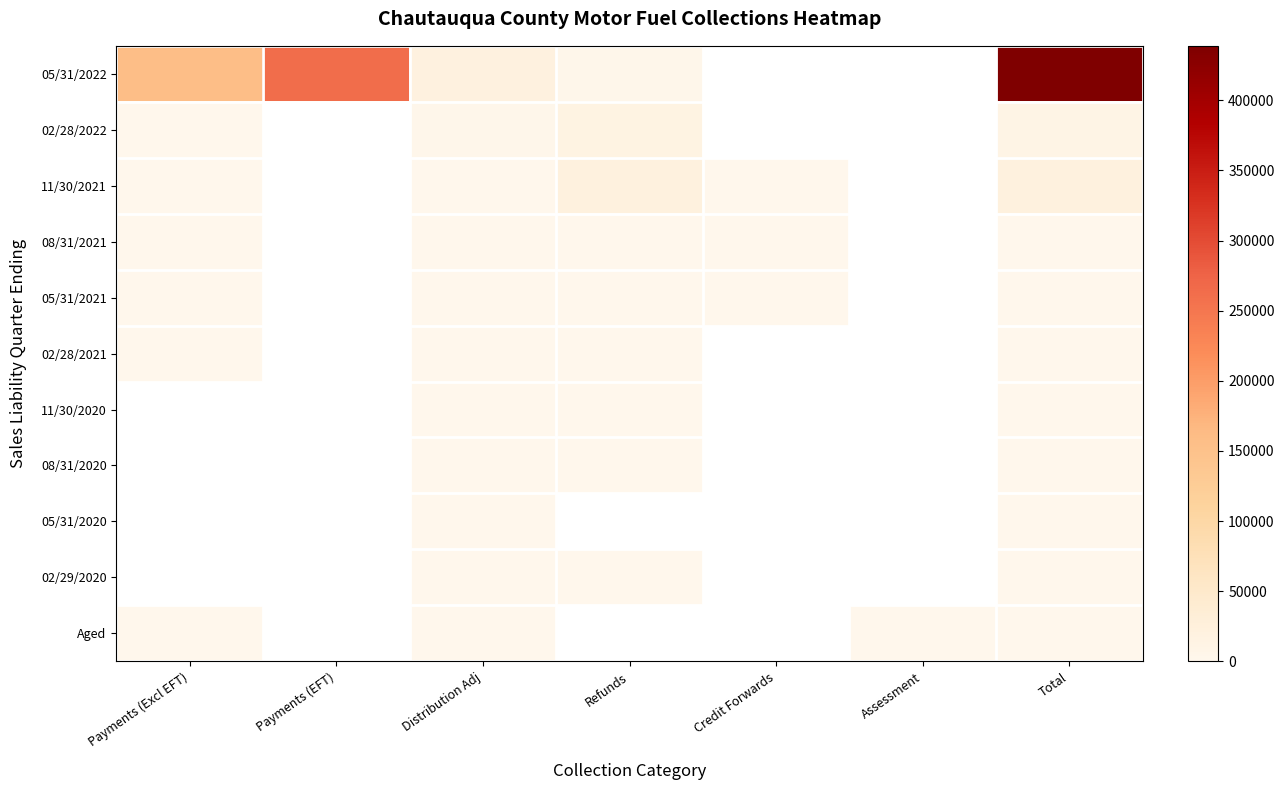

Reading left to right, list all the values displayed in this chart.

05/31/2022: Payments (Excl EFT)=157153.3	Payments (EFT)=263701.0	Distribution Adj=19849.9	Refunds=1808.9	Credit Forwards=0.0	Assessment=0.0	Total=438895.4
02/28/2022: Payments (Excl EFT)=1312.7	Payments (EFT)=0.0	Distribution Adj=2500.5	Refunds=14429.0	Credit Forwards=0.0	Assessment=0.0	Total=10615.8
11/30/2021: Payments (Excl EFT)=169.2	Payments (EFT)=0.0	Distribution Adj=228.6	Refunds=21308.8	Credit Forwards=3.1	Assessment=0.0	Total=21365.1
08/31/2021: Payments (Excl EFT)=0.8	Payments (EFT)=0.0	Distribution Adj=325.1	Refunds=139.5	Credit Forwards=6.8	Assessment=0.0	Total=470.7
05/31/2021: Payments (Excl EFT)=0.8	Payments (EFT)=0.0	Distribution Adj=145.5	Refunds=121.7	Credit Forwards=3.8	Assessment=0.0	Total=262.7
02/28/2021: Payments (Excl EFT)=0.5	Payments (EFT)=0.0	Distribution Adj=165.0	Refunds=172.1	Credit Forwards=0.0	Assessment=0.0	Total=336.6
11/30/2020: Payments (Excl EFT)=0.0	Payments (EFT)=0.0	Distribution Adj=149.0	Refunds=1.0	Credit Forwards=0.0	Assessment=0.0	Total=148.0
08/31/2020: Payments (Excl EFT)=0.0	Payments (EFT)=0.0	Distribution Adj=161.0	Refunds=2.2	Credit Forwards=0.0	Assessment=0.0	Total=158.8
05/31/2020: Payments (Excl EFT)=0.0	Payments (EFT)=0.0	Distribution Adj=144.8	Refunds=0.0	Credit Forwards=0.0	Assessment=0.0	Total=144.8
02/29/2020: Payments (Excl EFT)=0.0	Payments (EFT)=0.0	Distribution Adj=147.9	Refunds=13.2	Credit Forwards=0.0	Assessment=0.0	Total=161.2
Aged: Payments (Excl EFT)=0.5	Payments (EFT)=0.0	Distribution Adj=209.0	Refunds=0.0	Credit Forwards=0.0	Assessment=116.6	Total=91.8